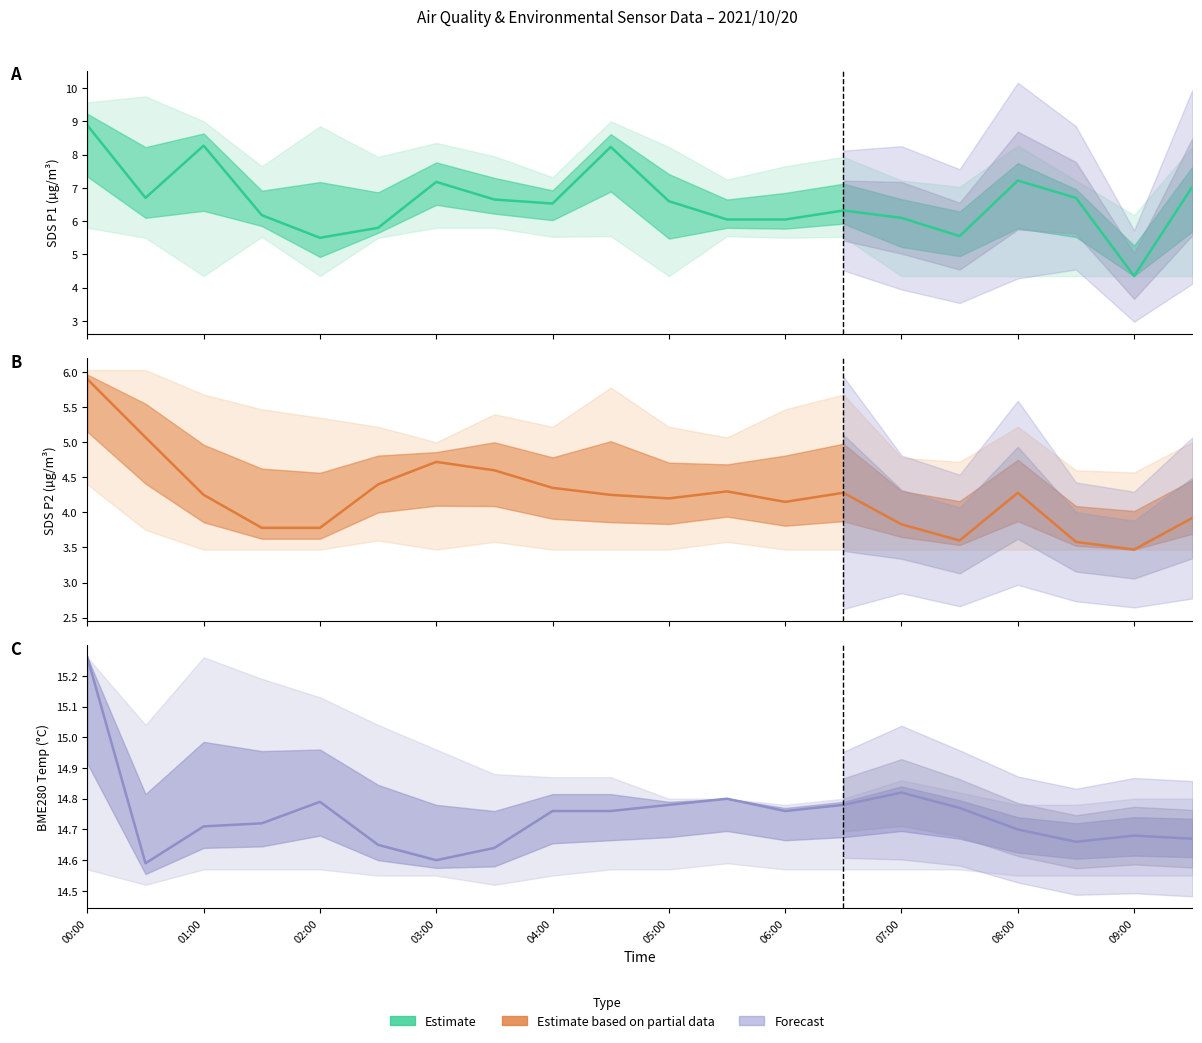

How many interior local valleys does the Estimate (BME280_temperature) series have?

4